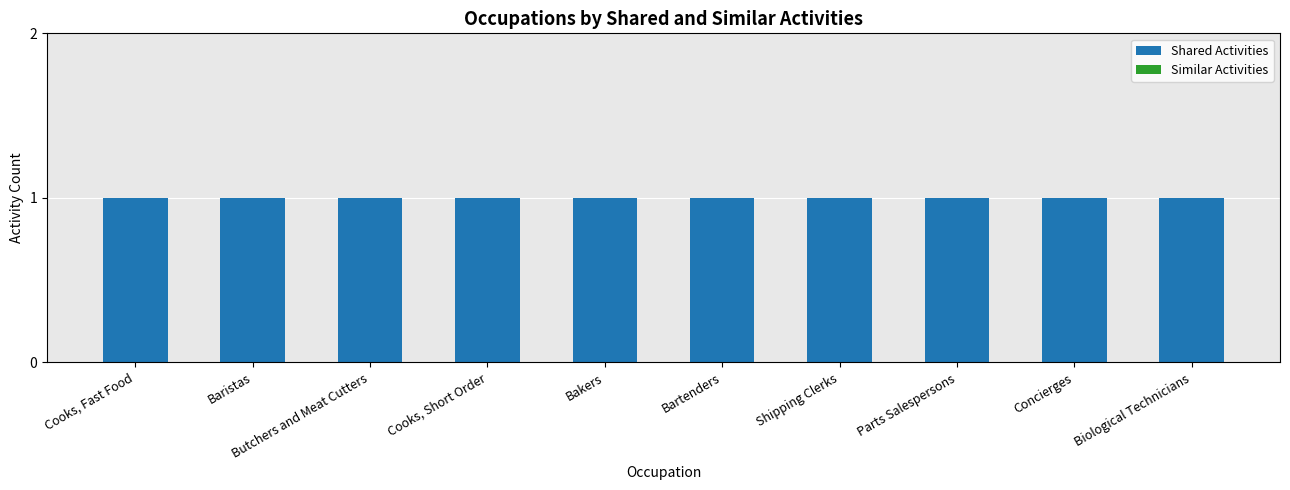

At which label does Shared Activities reach its minimum?

Cooks, Fast Food